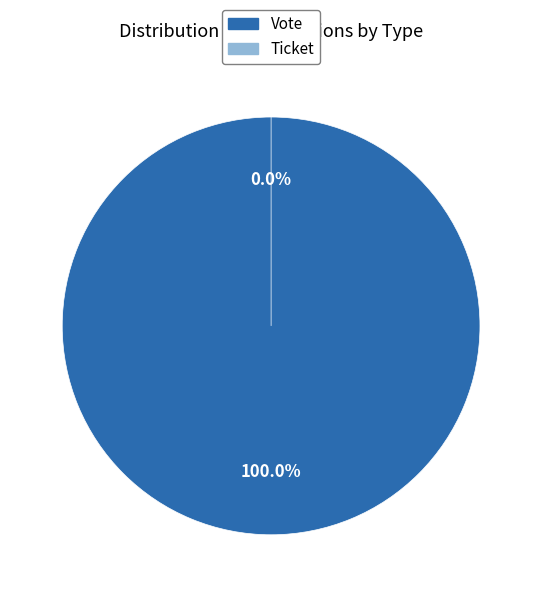

Is the sum of Vote and Ticket greater than half?

Yes